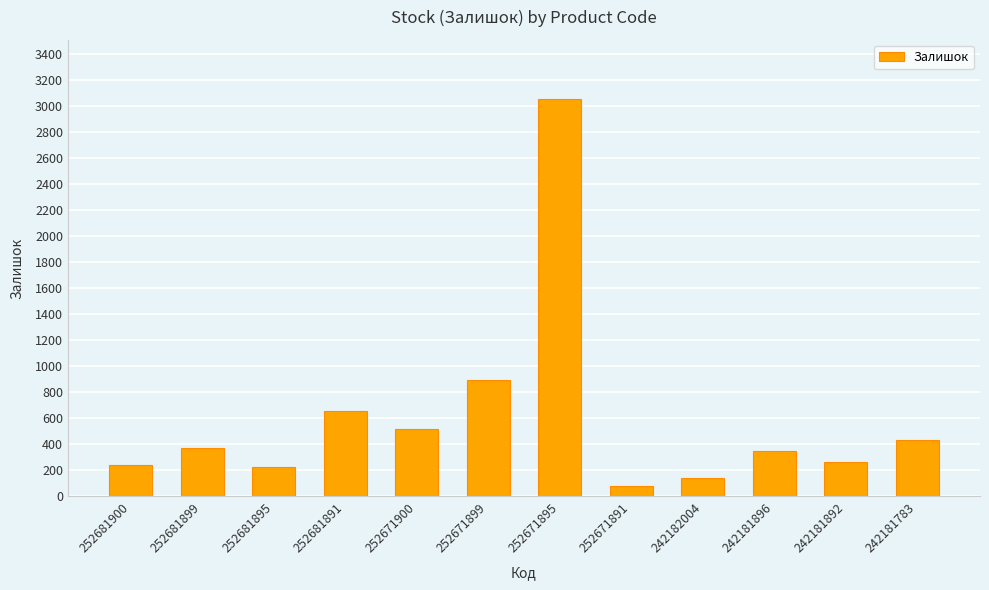

The chart shows a value of 139 at 242182004. True or false?

True